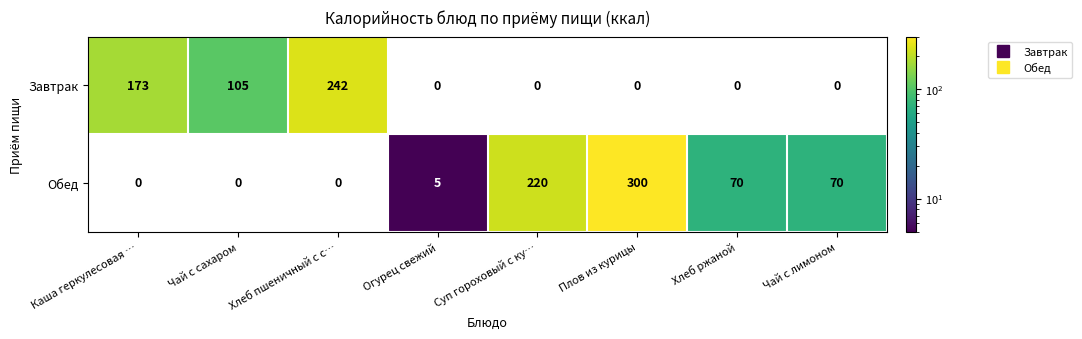

The value of Обед at Хлеб ржаной is 25. True or false?

False